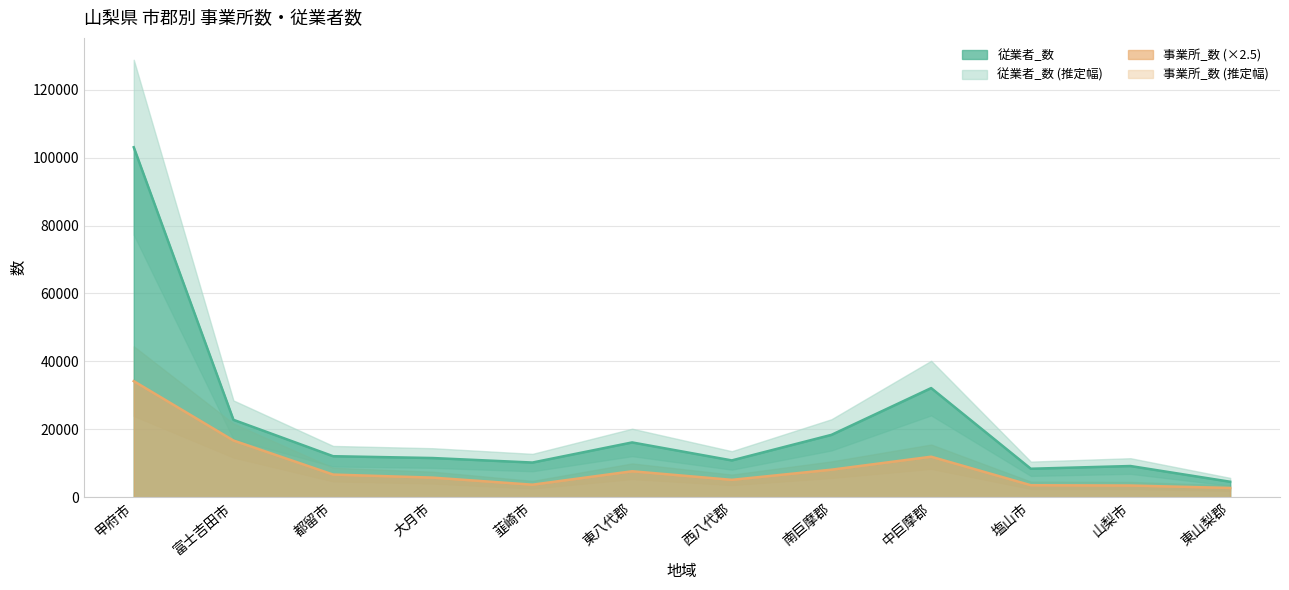

What is the difference between the second highest and minimum values in the 従業者_数 series?

27573.0